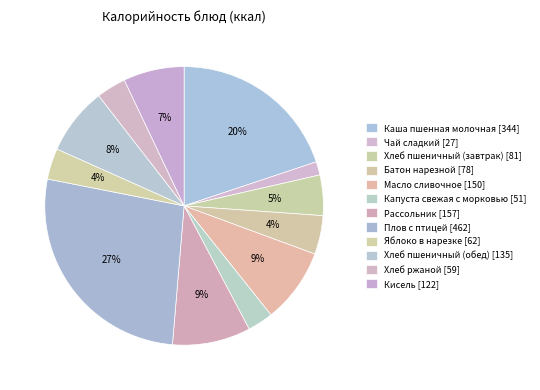

Count the number of slices in the pie.

12